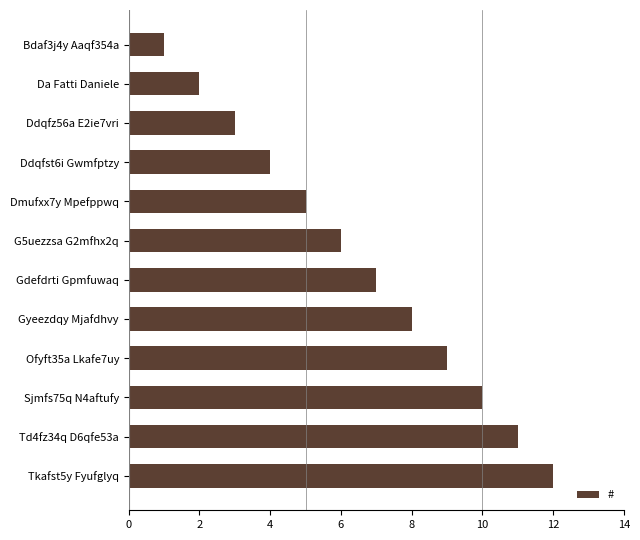

List the labels in order of value, smallest first.

Bdaf3j4y Aaqf354a, Da Fatti Daniele, Ddqfz56a E2ie7vri, Ddqfst6i Gwmfptzy, Dmufxx7y Mpefppwq, G5uezzsa G2mfhx2q, Gdefdrti Gpmfuwaq, Gyeezdqy Mjafdhvy, Ofyft35a Lkafe7uy, Sjmfs75q N4aftufy, Td4fz34q D6qfe53a, Tkafst5y Fyufglyq